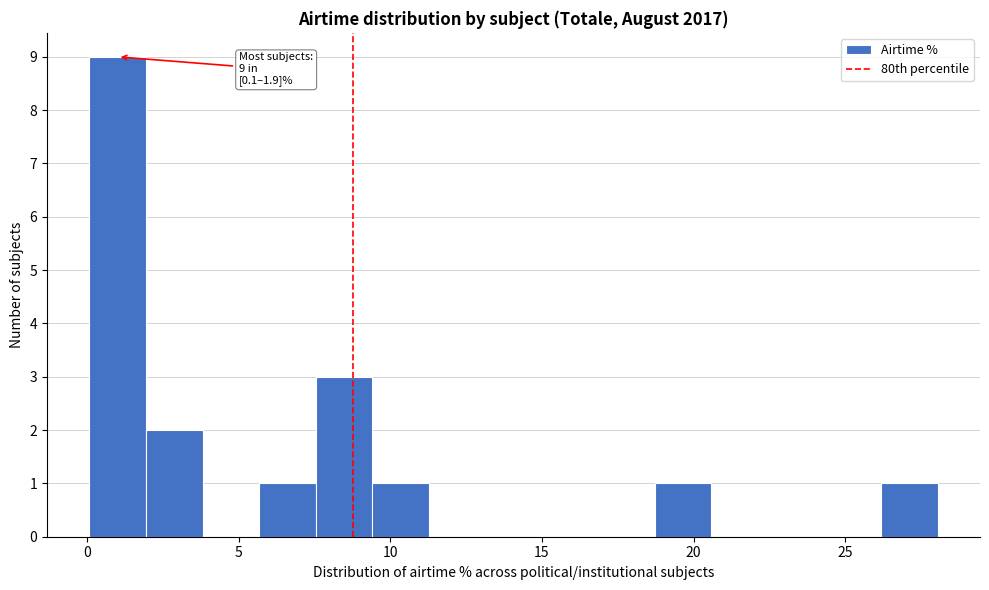

Read against the x-axis, roughly where is the centre of the tallest bar?

1.0